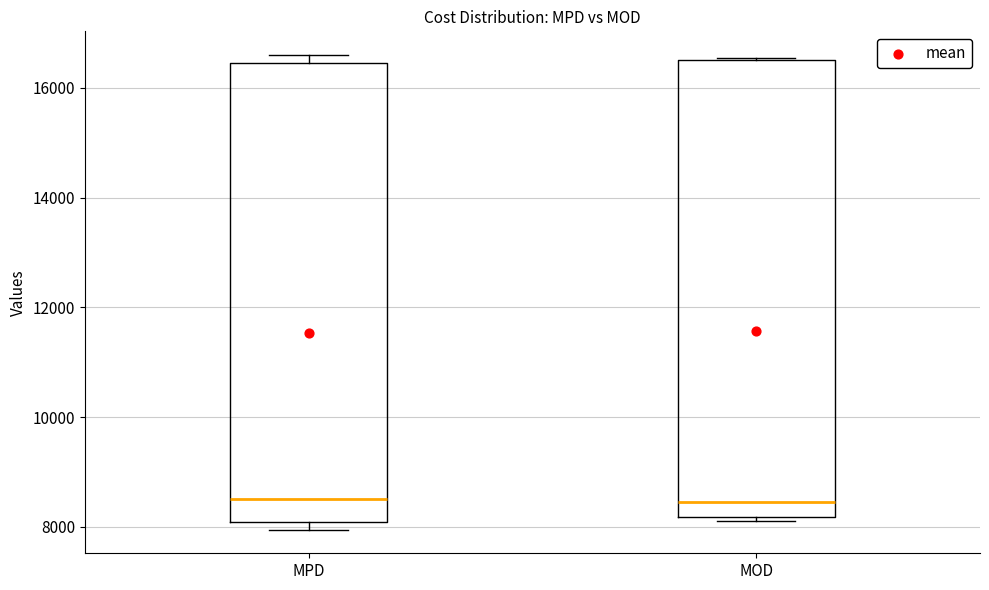

Reading left to right, read every box against the y-axis: the position of its median line, the range the box covers, and the ends of its whiskers. The values are not printed on the chart, so give them approximately, as read against the axis.

MPD: median 8600, box 8000 to 16400, whiskers 8000 (just below the box's lower edge) to 16600
MOD: median 8400, box 8200 to 16600, whiskers 8200 (just below the box's lower edge) to 16600